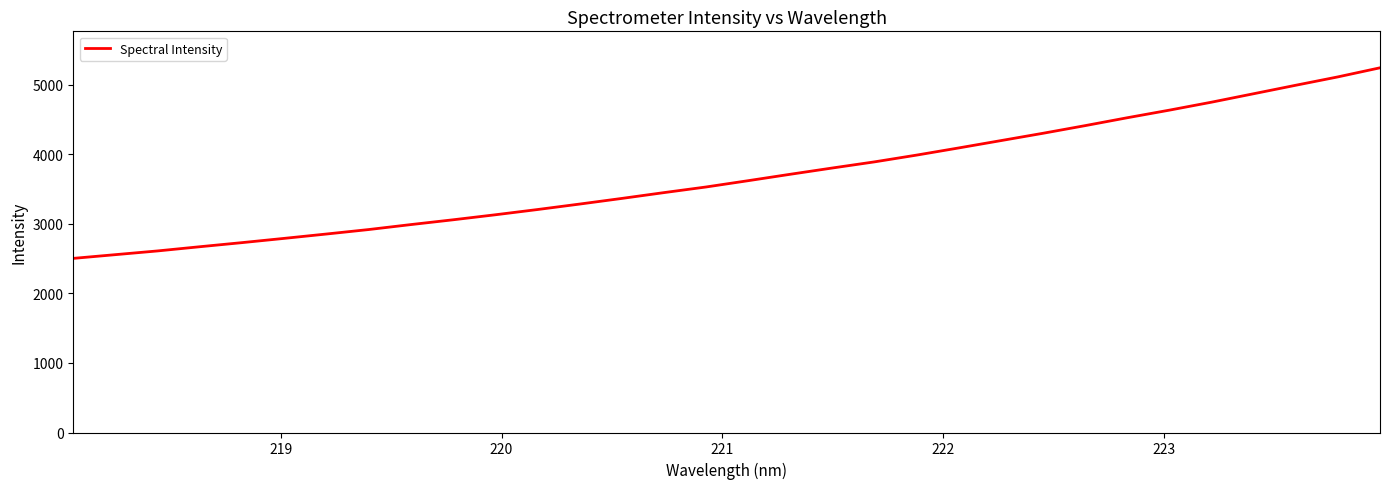

How many categories are shown in the chart?

32